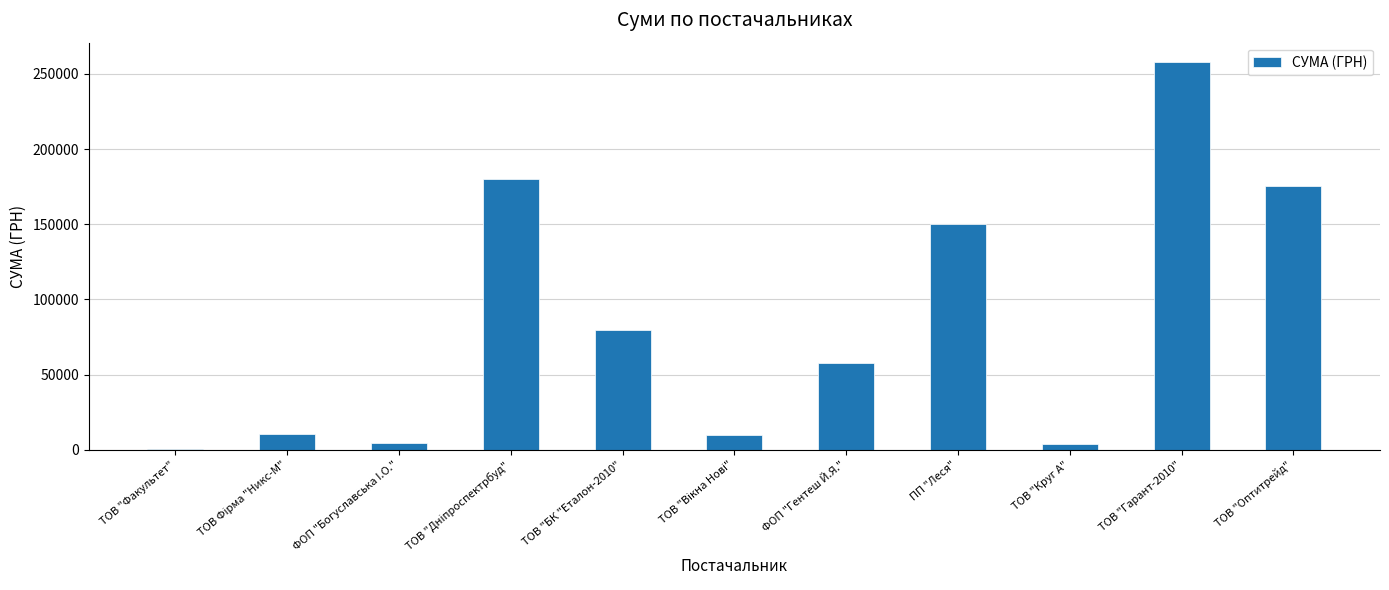

What is the greatest value displayed?

257856.4